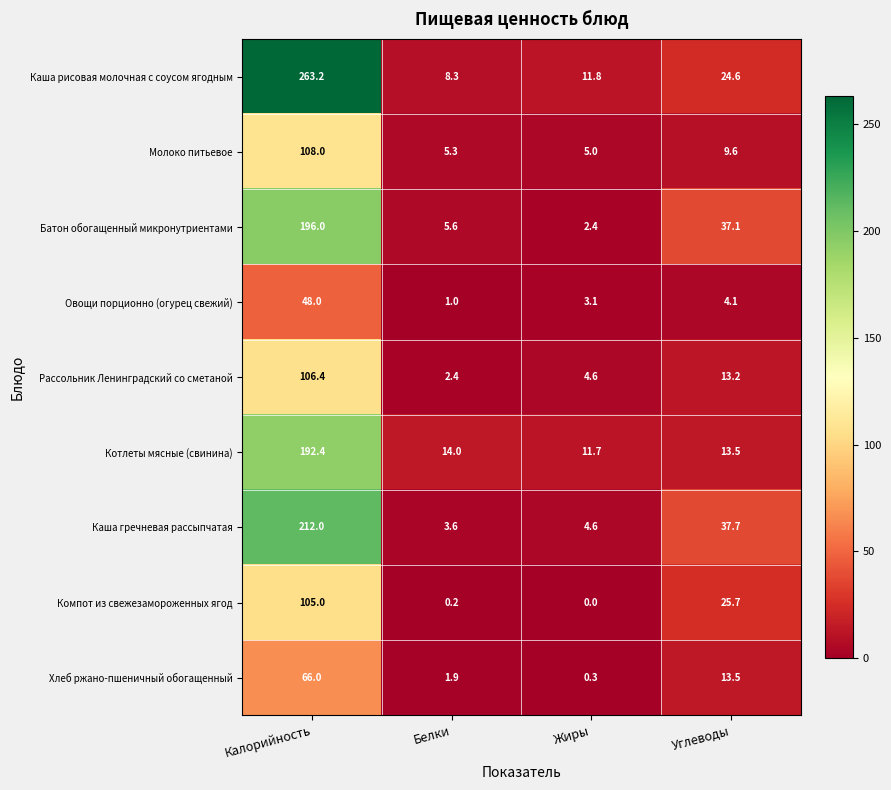

What is the sum of the Каша гречневая рассыпчатая values at Углеводы and Белки?

41.3